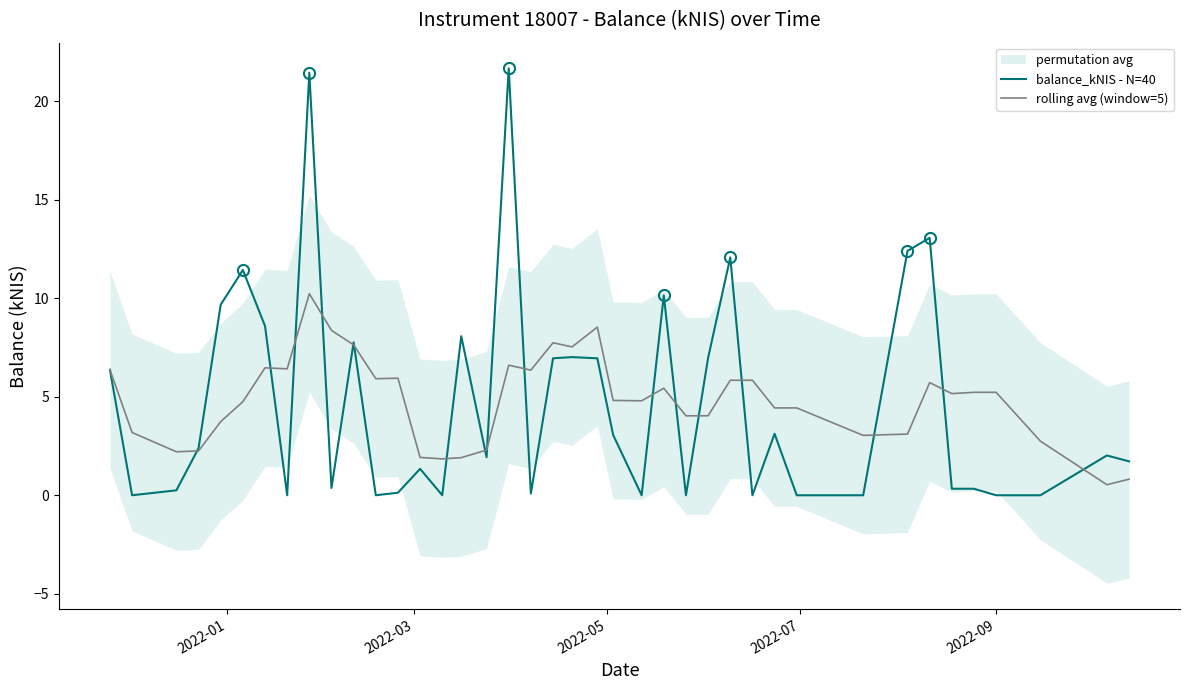

How many interior local peaks does the rolling avg (window=5) series have?

8